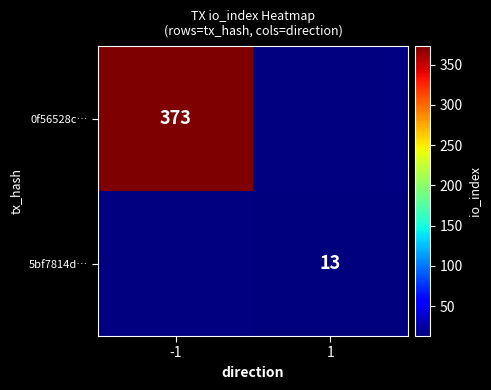

Which has a higher value, 1 or -1?

-1